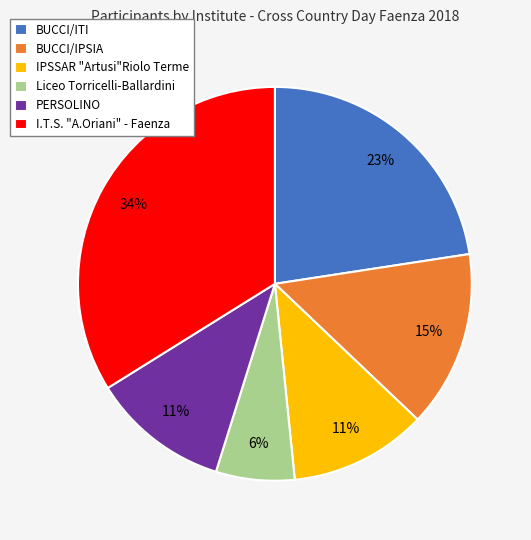

Which has a higher value, BUCCI/IPSIA or I.T.S. "A.Oriani" - Faenza?

I.T.S. "A.Oriani" - Faenza